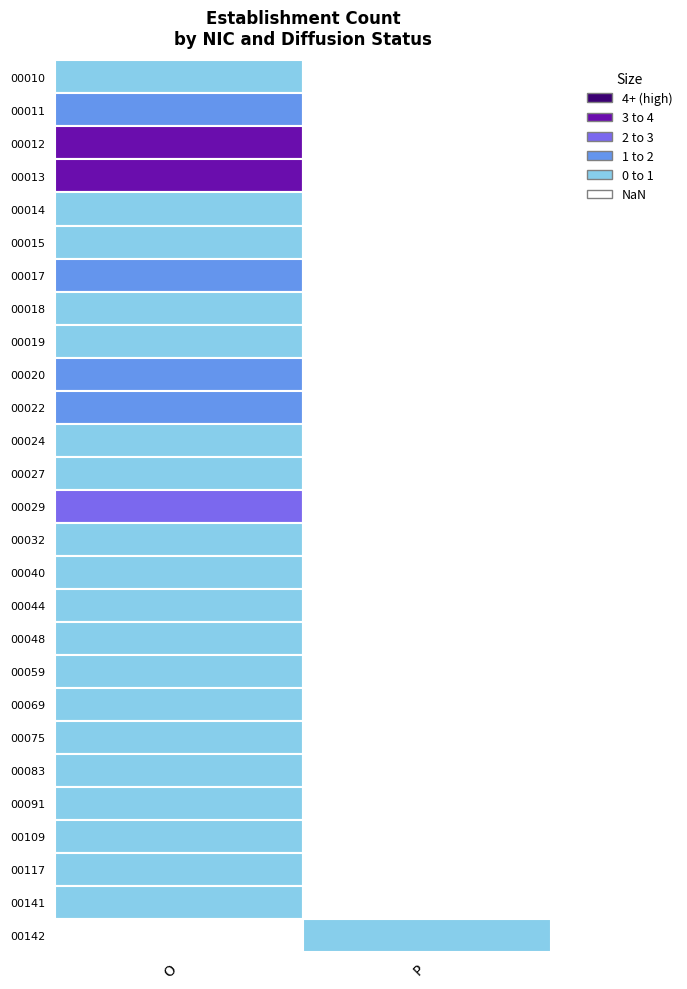

Which series changed the most between O and P?

00012